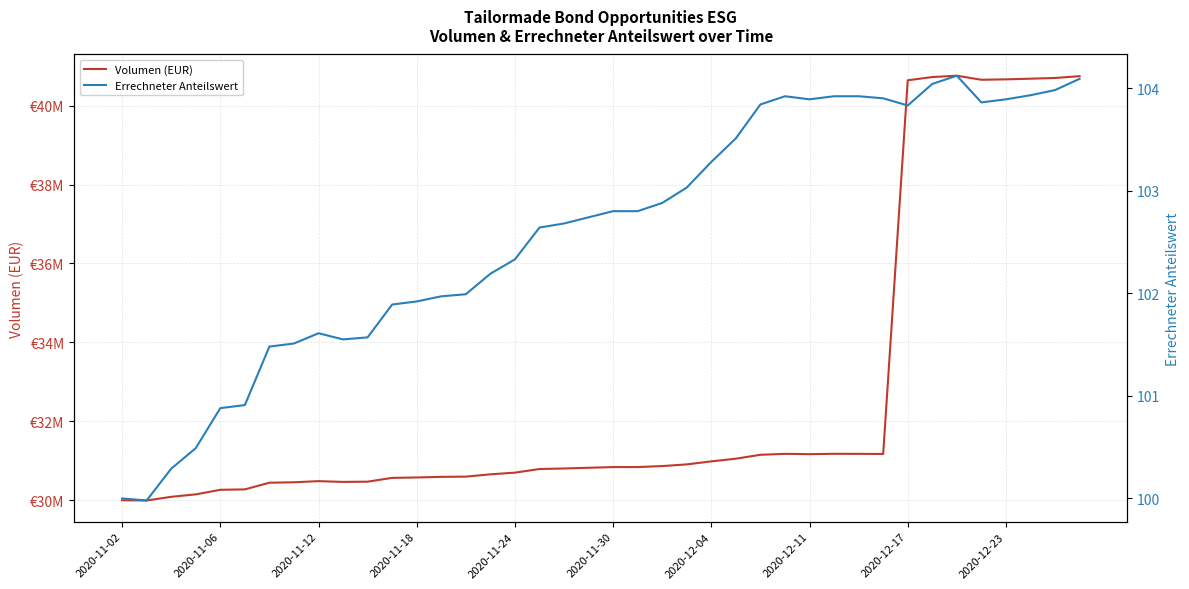

True or false: Volumen (EUR) and Errechneter Anteilswert cross at least once.

False